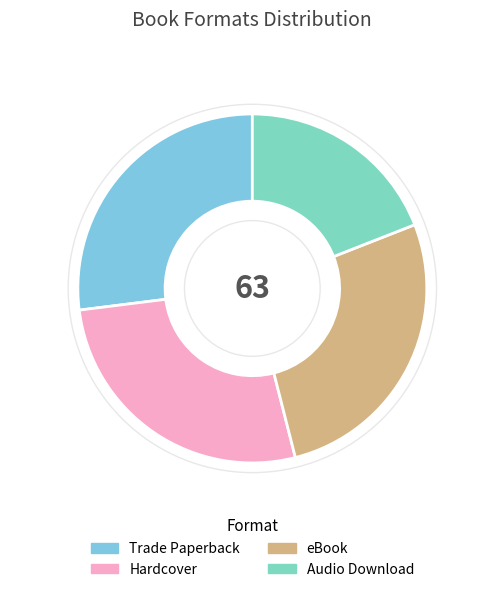

How many segments does this pie chart have?

4